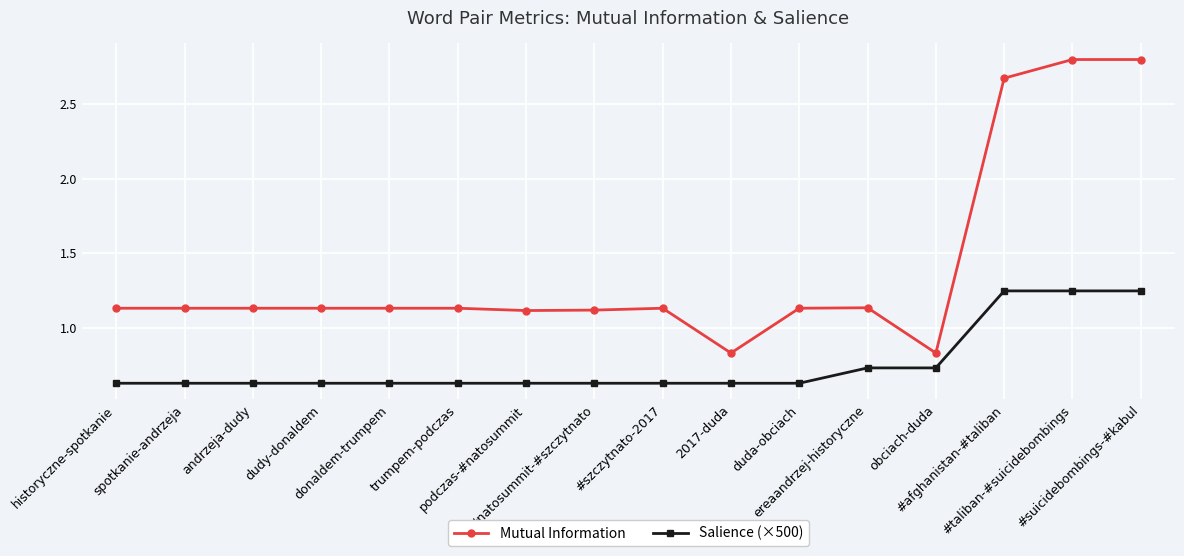

Which series has the largest range (max minus min)?

Mutual Information